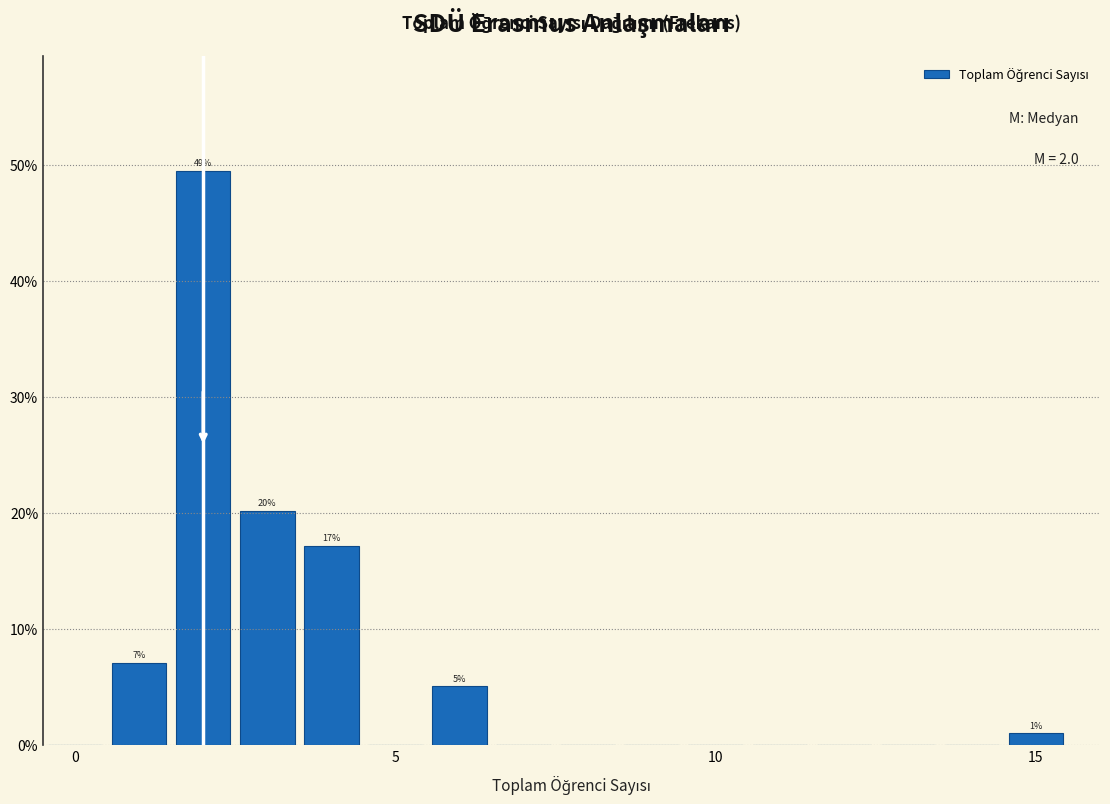

Read against the x-axis, roughly where is the centre of the tallest bar?

2.0